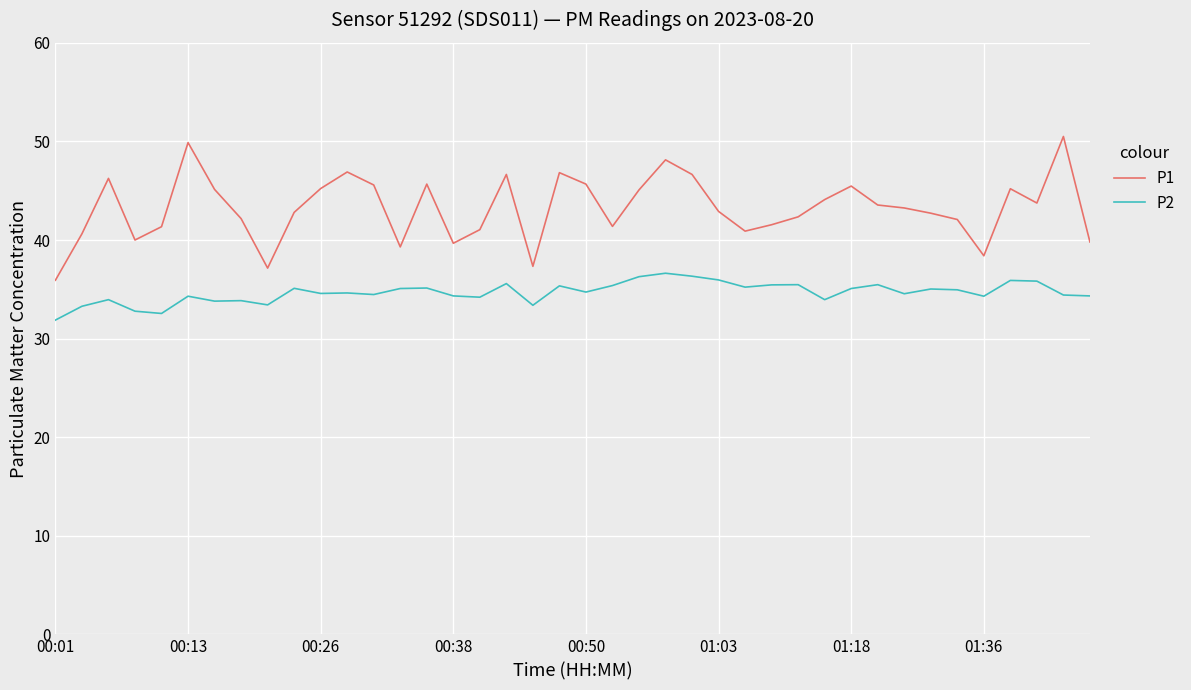

Which series has the largest total across all categories?

P1